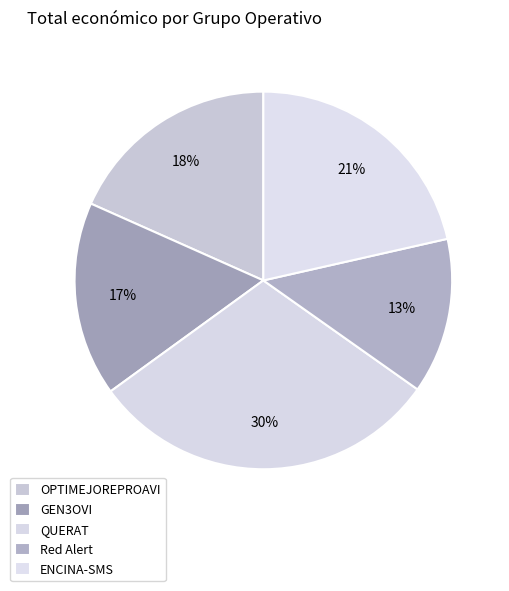

To the nearest percent, what is the difference between the largest and smallest slice percentages?

17%